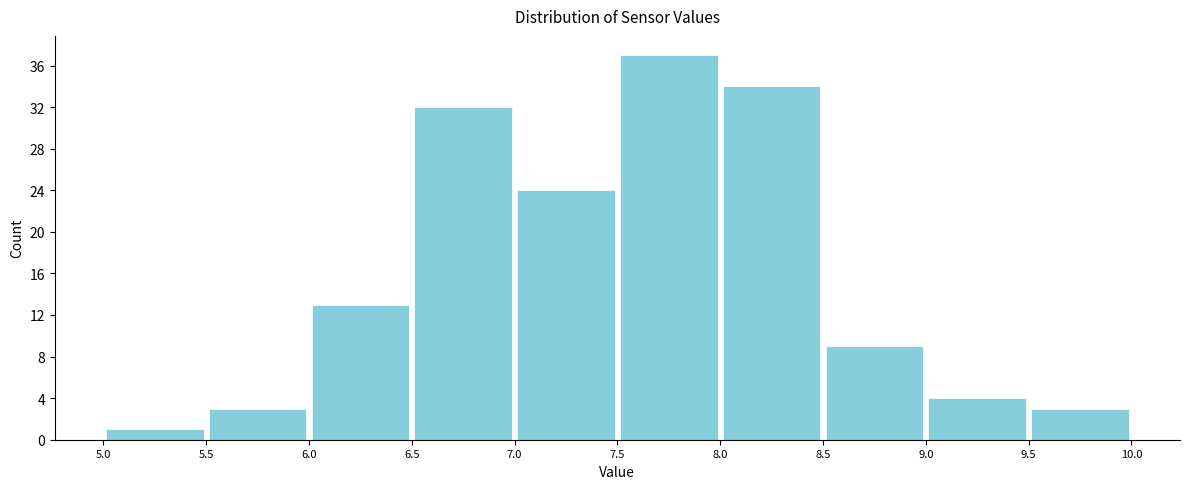

Over which range of the x-axis is the bar tallest?

7.5 to 8.0